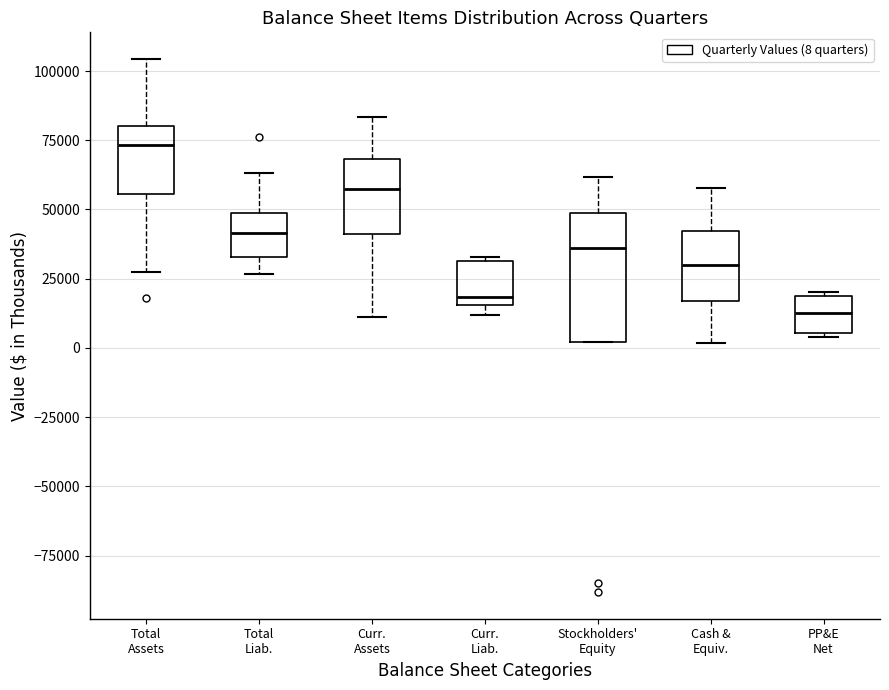

Which box is the tallest, from its lower edge to its upper edge?

Stockholders' Equity